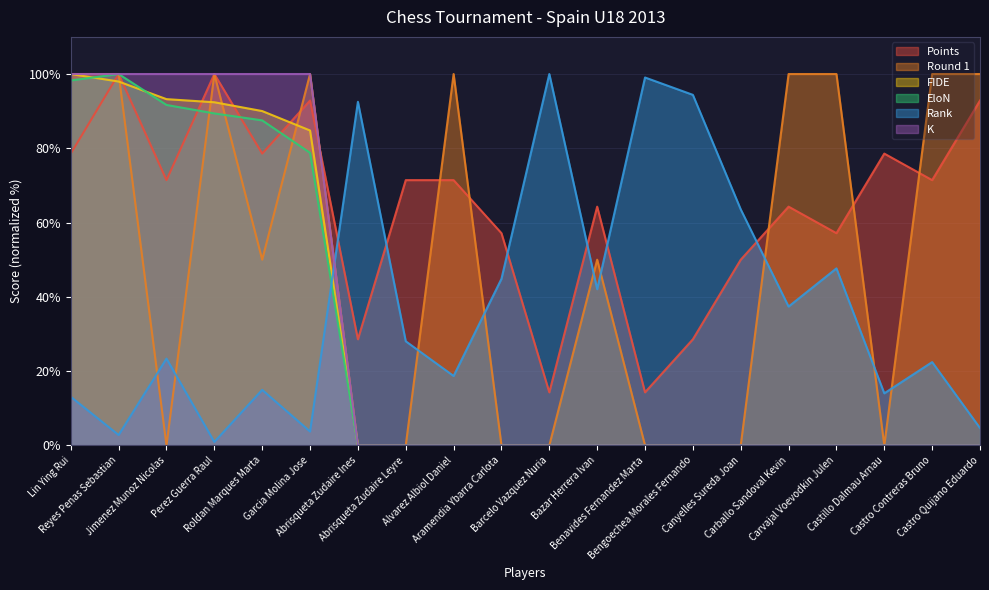

How many distinct data groups are displayed?

6